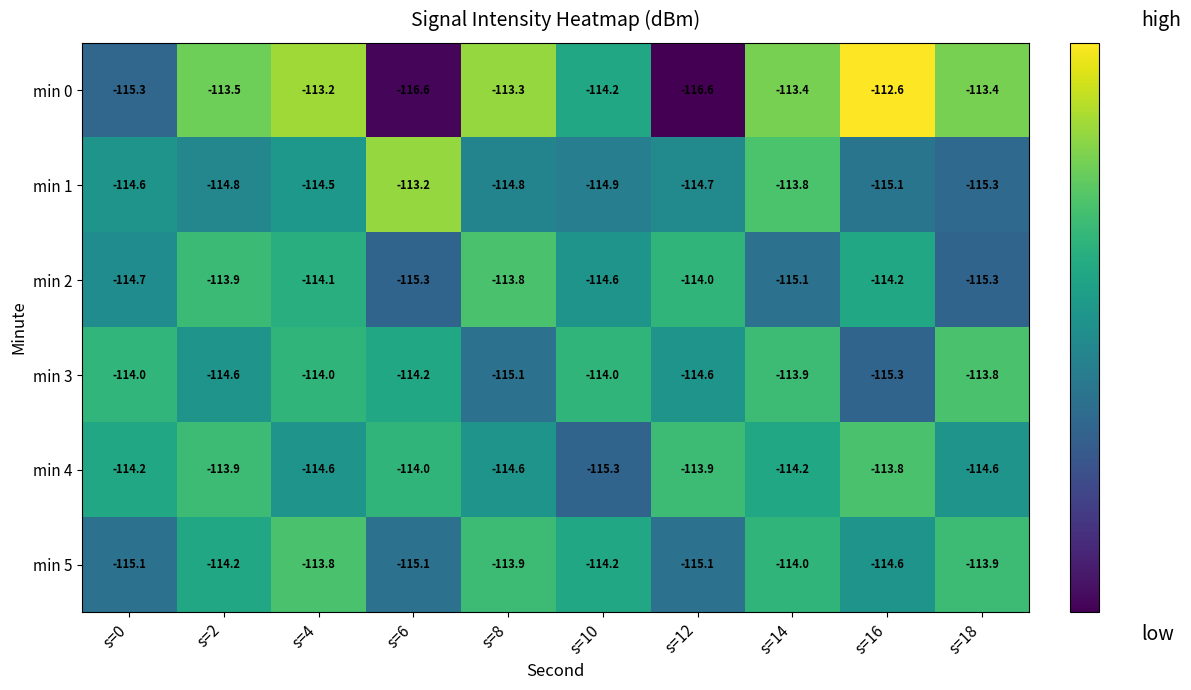

What is the difference between the min 5 values at s=8 and s=10?

0.3